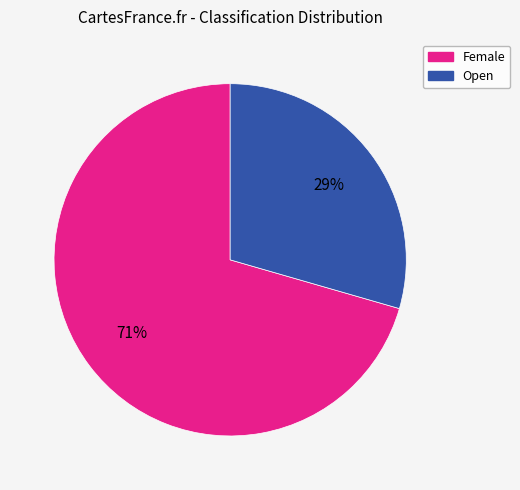

How many segments does this pie chart have?

2